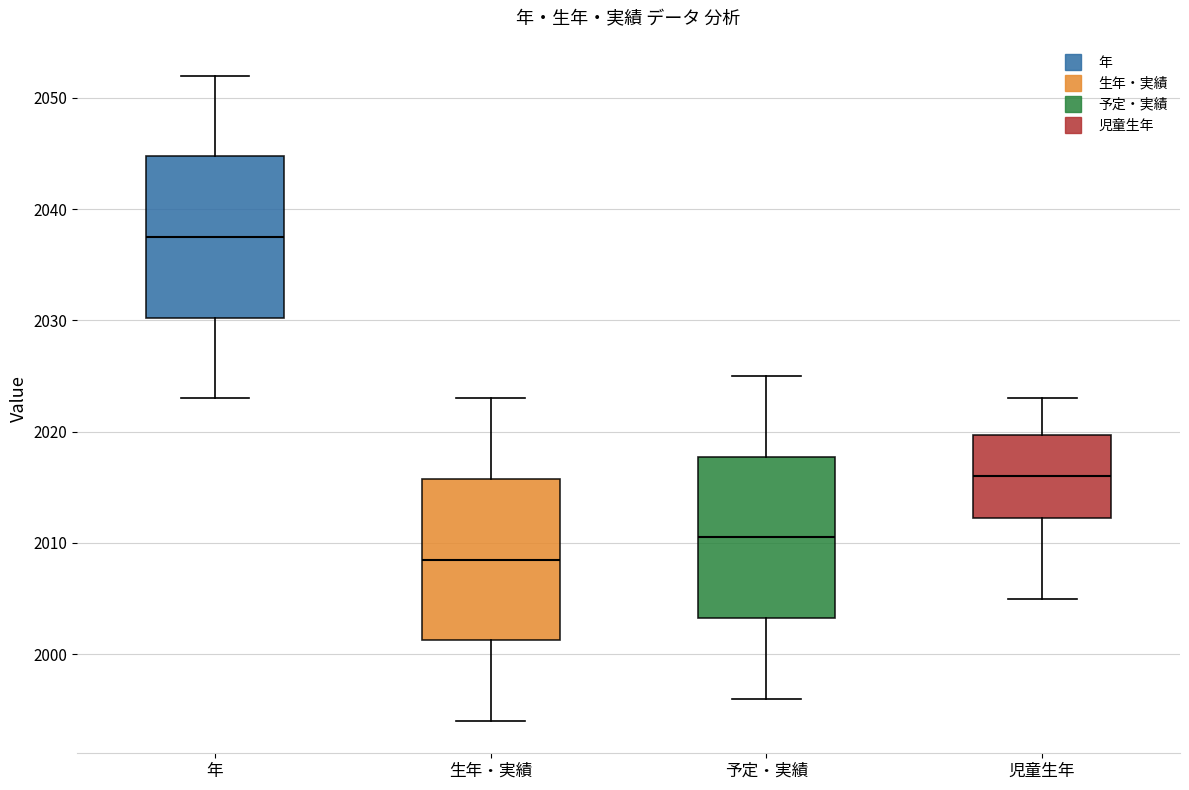

Which box has the highest median line?

年